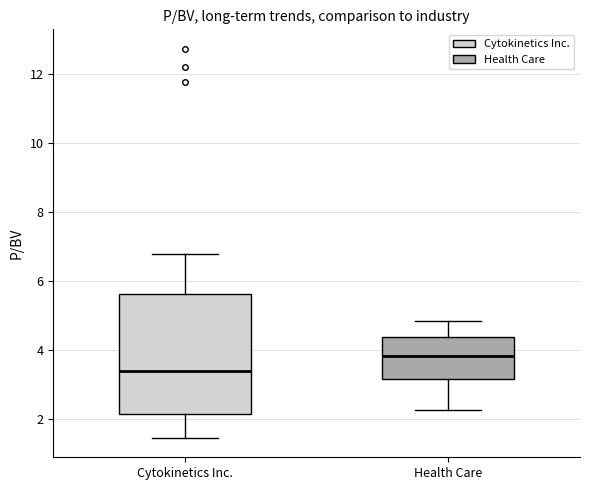

Which box is the tallest, from its lower edge to its upper edge?

Cytokinetics Inc.